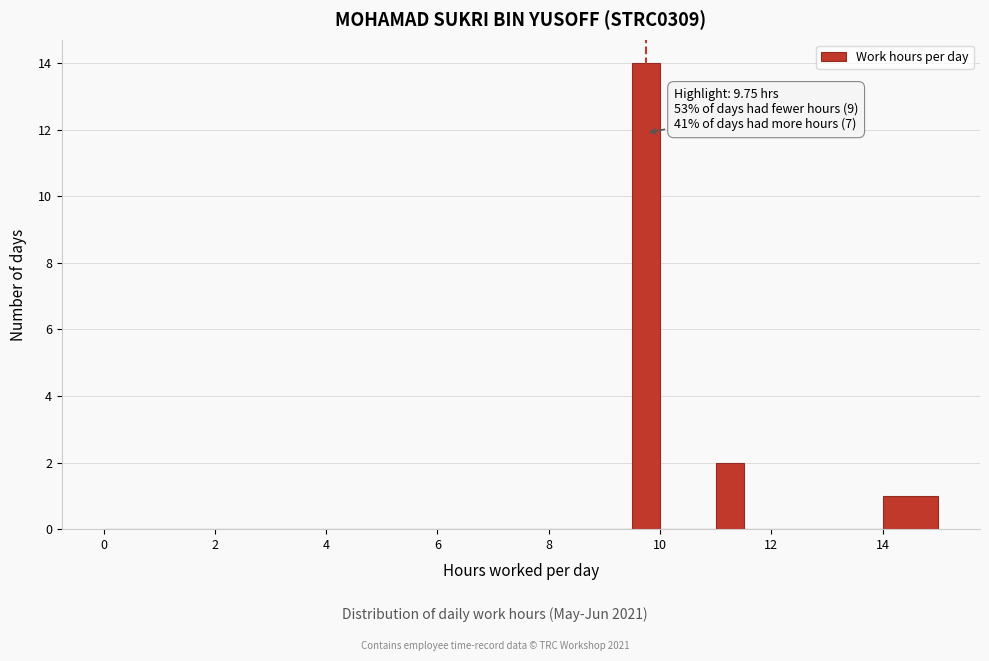

Read against the x-axis, roughly where is the centre of the tallest bar?

9.8